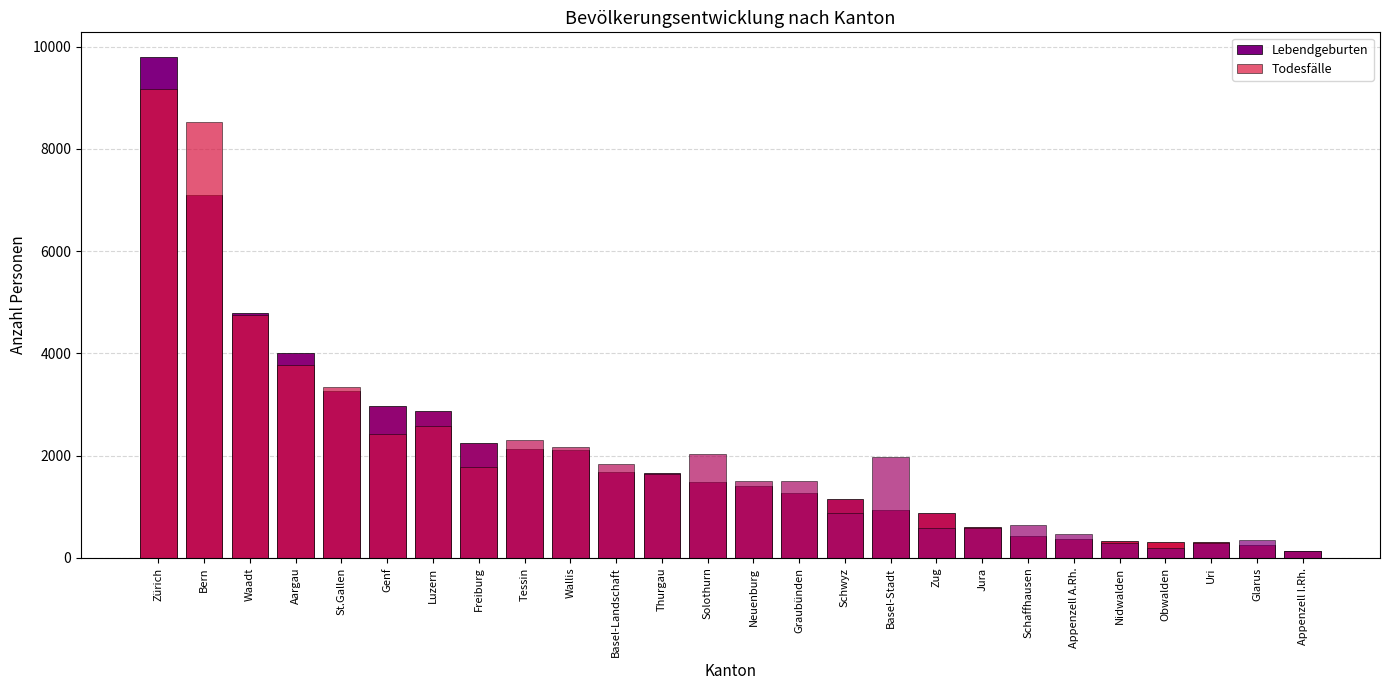

At which category is the sum across all series the highest?

Zürich